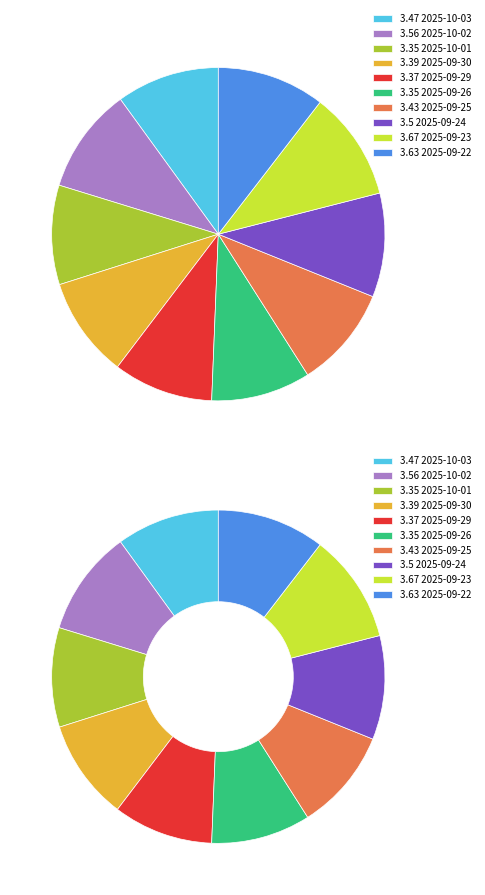

True or false: 2025-09-23 accounts for 11% of the total.

True